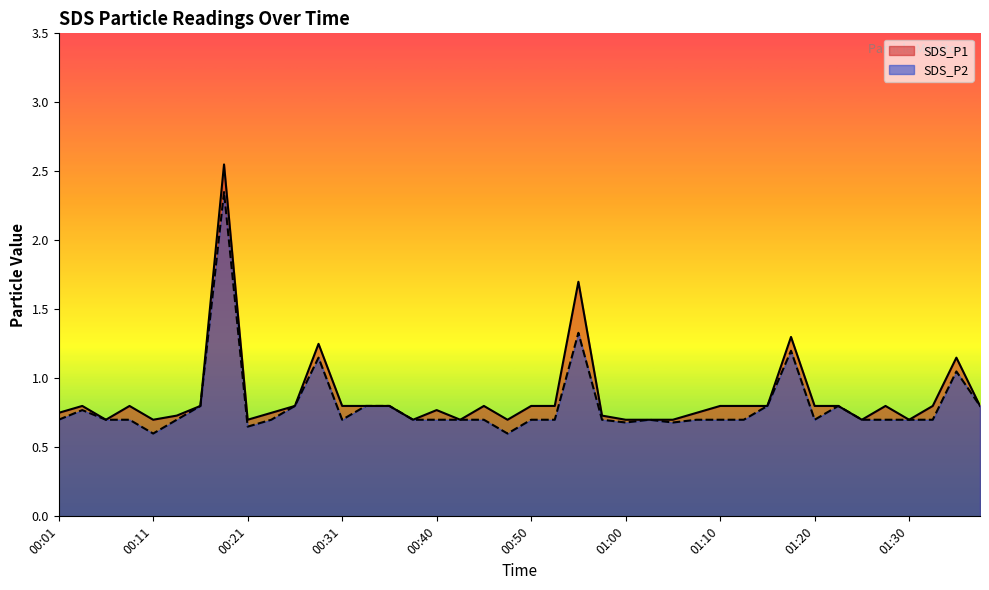

List the series in order of their peak value, lowest first.

SDS_P2, SDS_P1